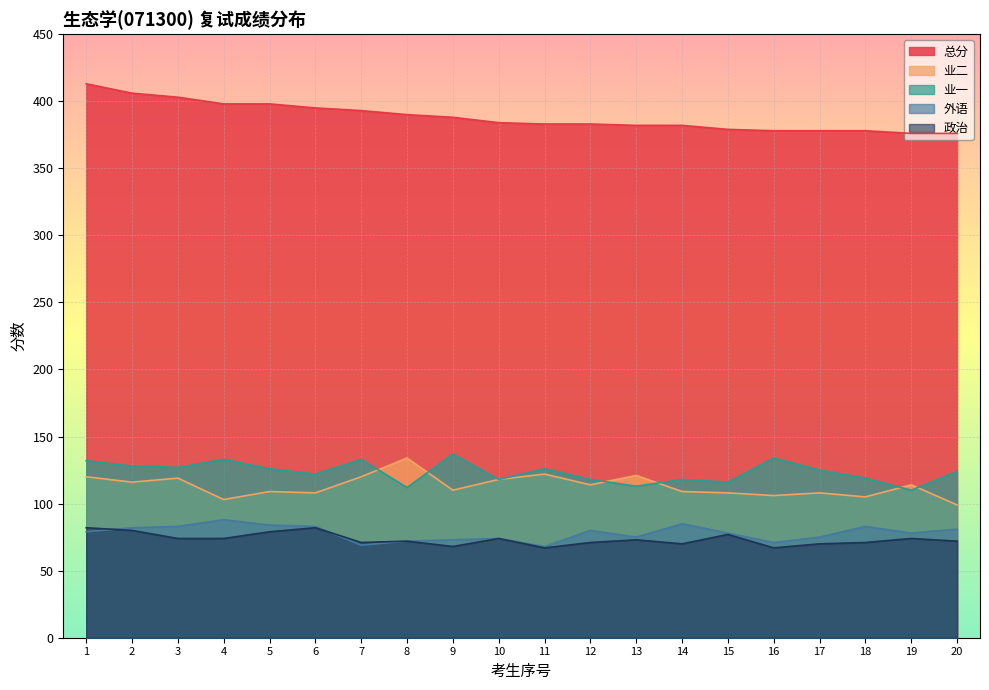

At which category does 业二 reach its first local valley?

2